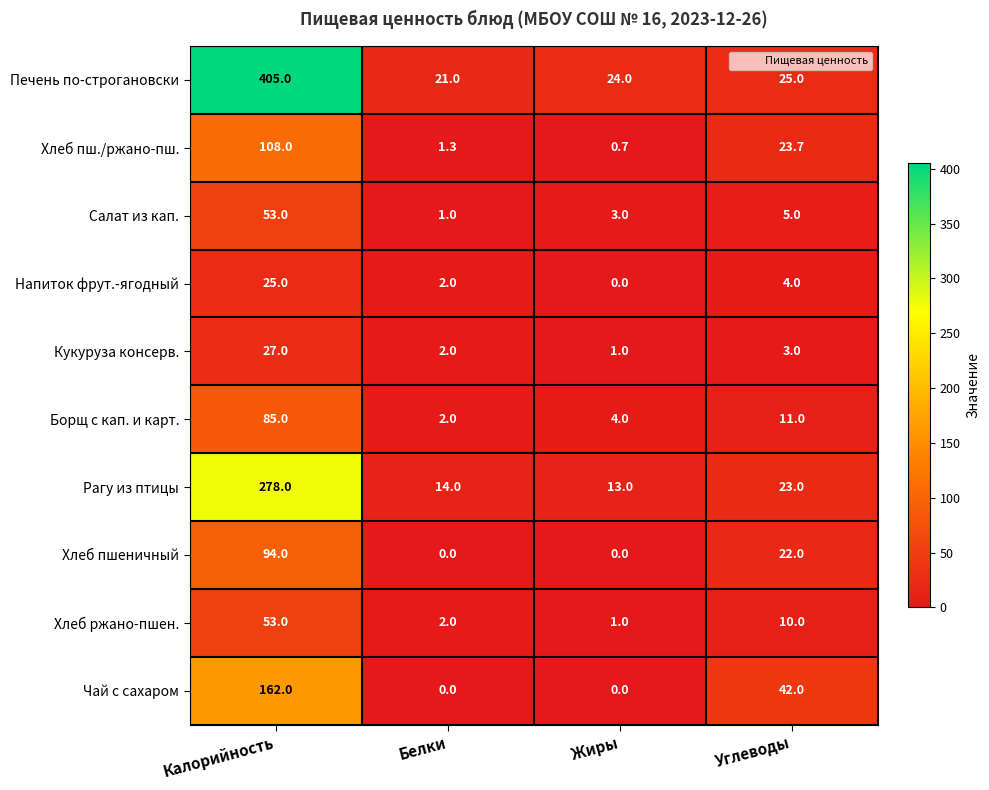

Between Калорийность and Белки, which series saw the biggest shift?

Печень по-строгановски